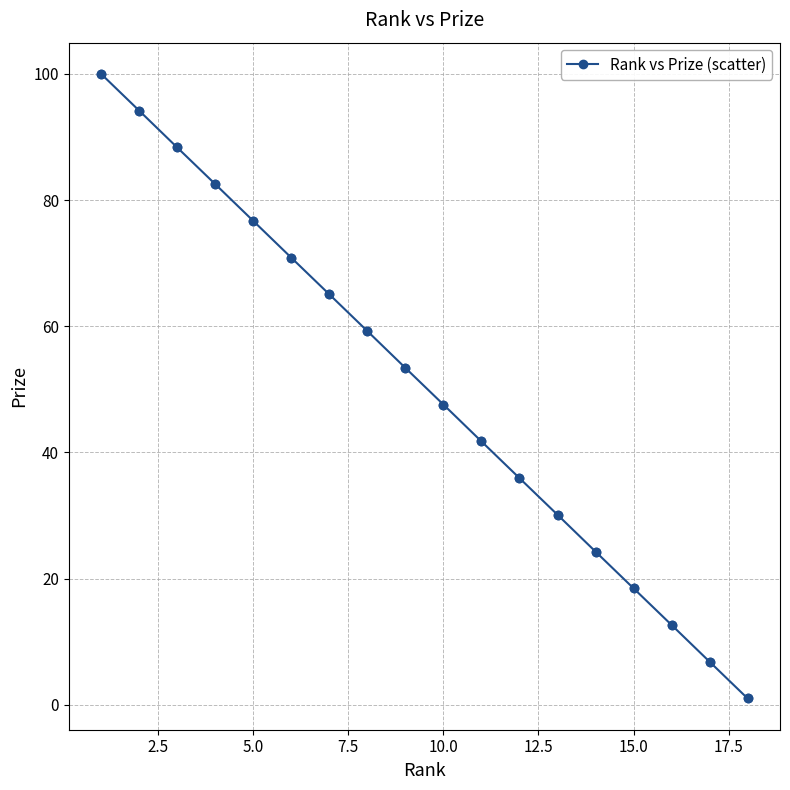

What is the maximum value shown in the chart?

100.0